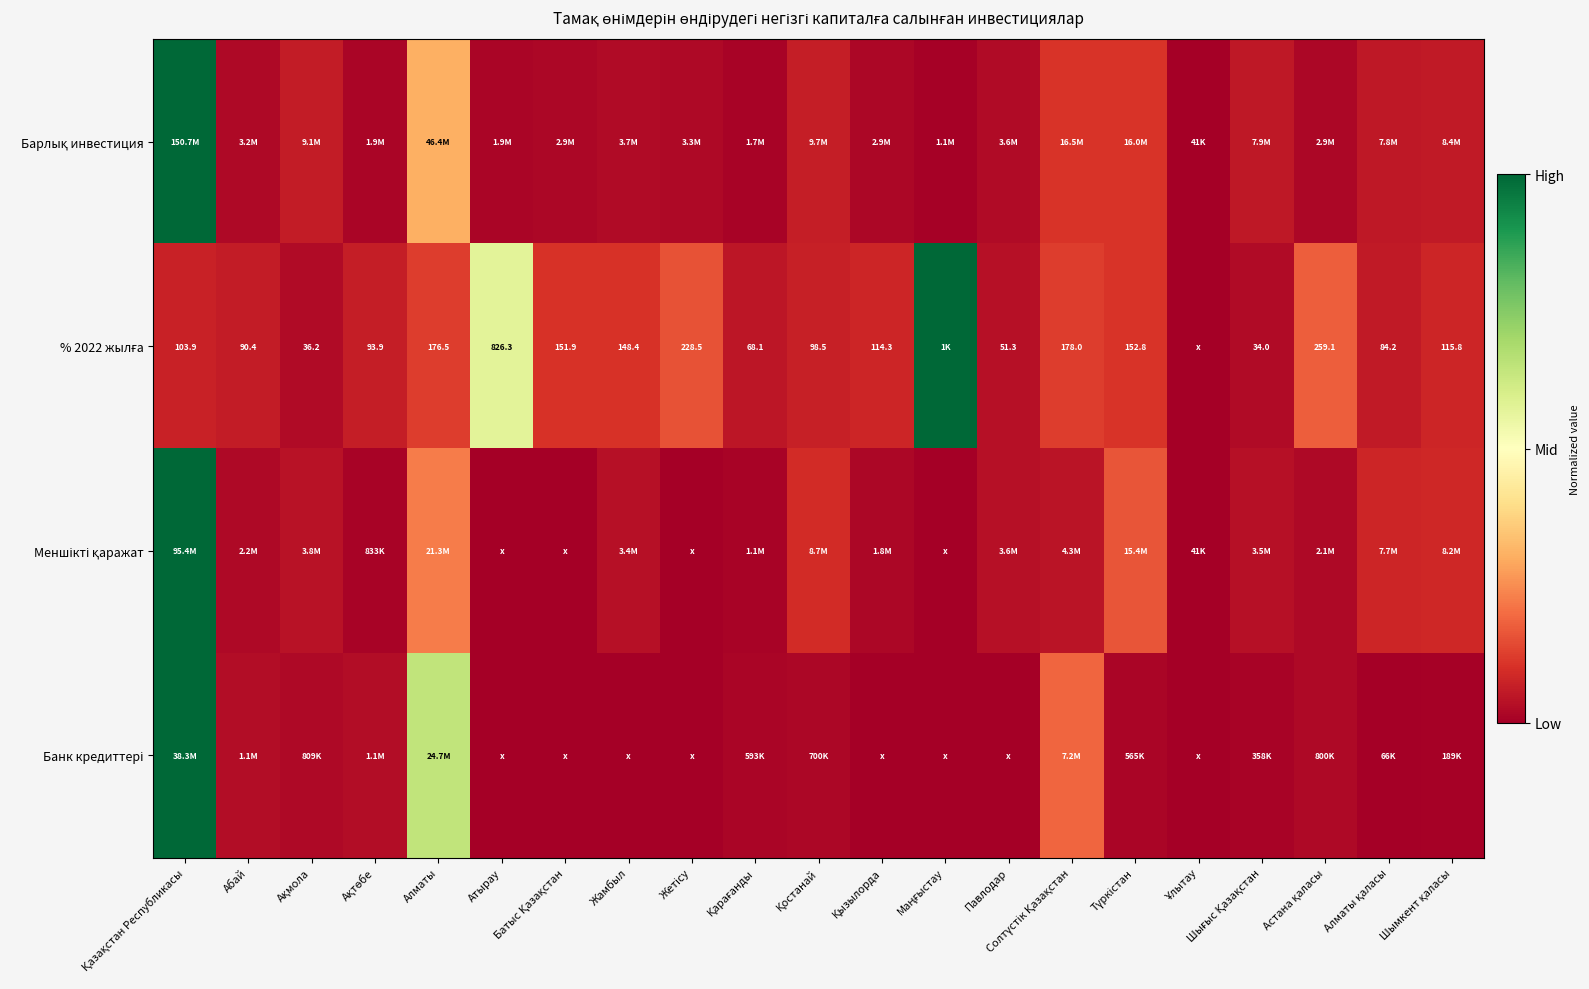

Is it true that Барлық инвестиция equals 0.0 at Астана қаласы?

False